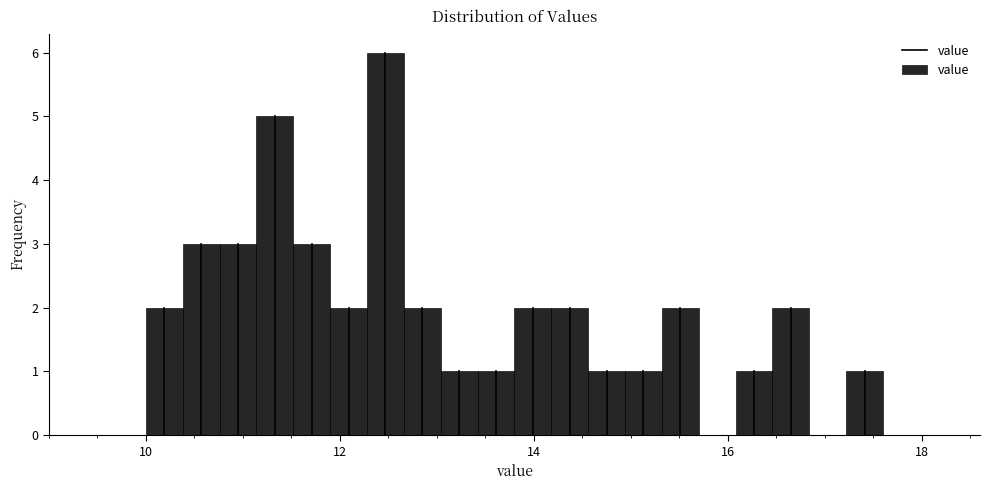

Read against the x-axis, roughly where is the centre of the tallest bar?

12.4